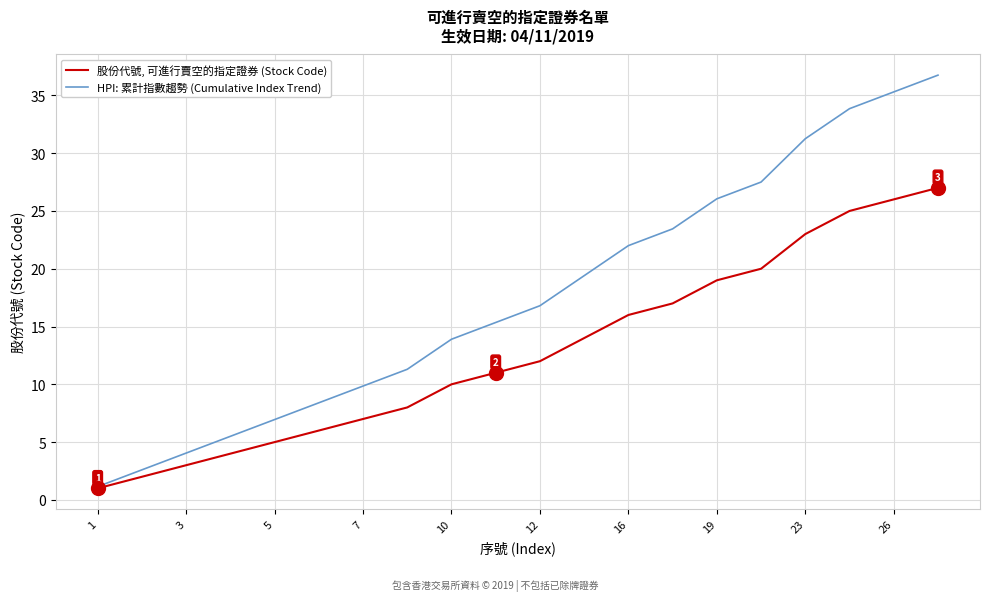

What is the maximum value shown in the chart?

36.8